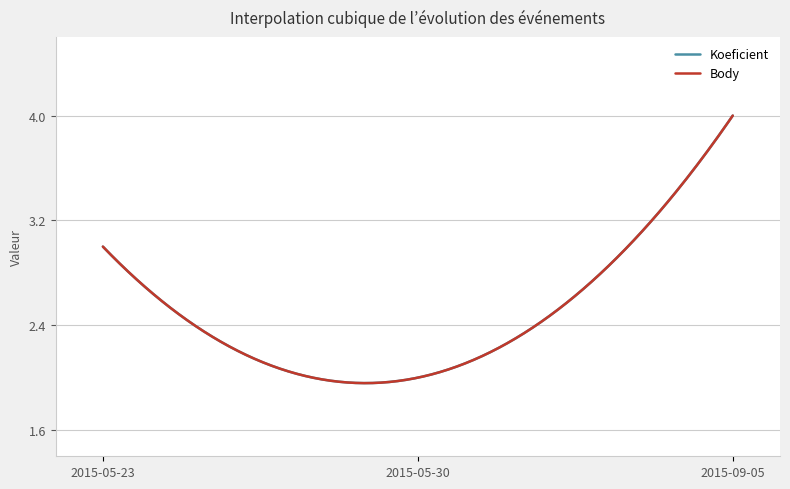

Reading right to left, what are all the values shown in this chart?

Koeficient: 2015-09-05=4	2015-05-30=2	2015-05-23=3
Body: 2015-09-05=4	2015-05-30=2	2015-05-23=3